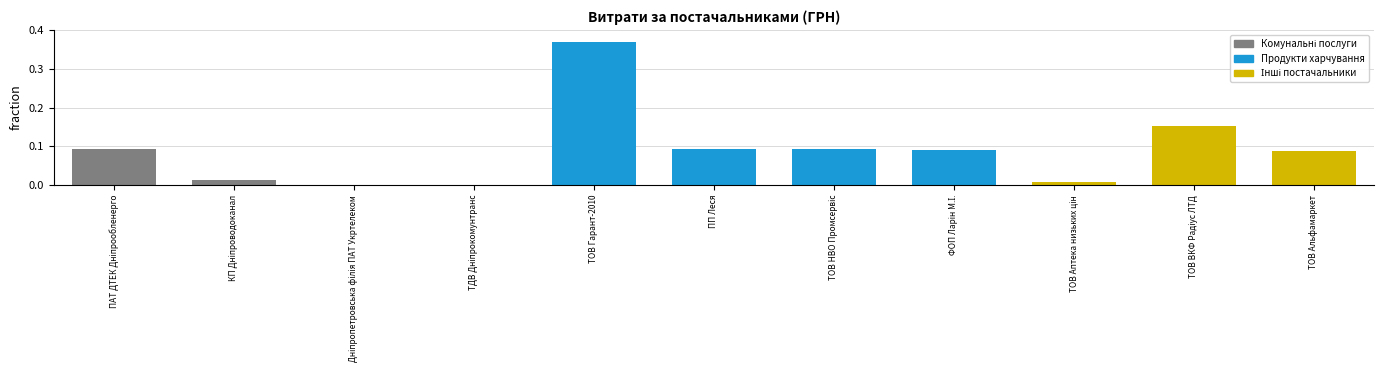

What is the change in value from ТОВ Гарант-2010 to ПП Леся?

-0.3